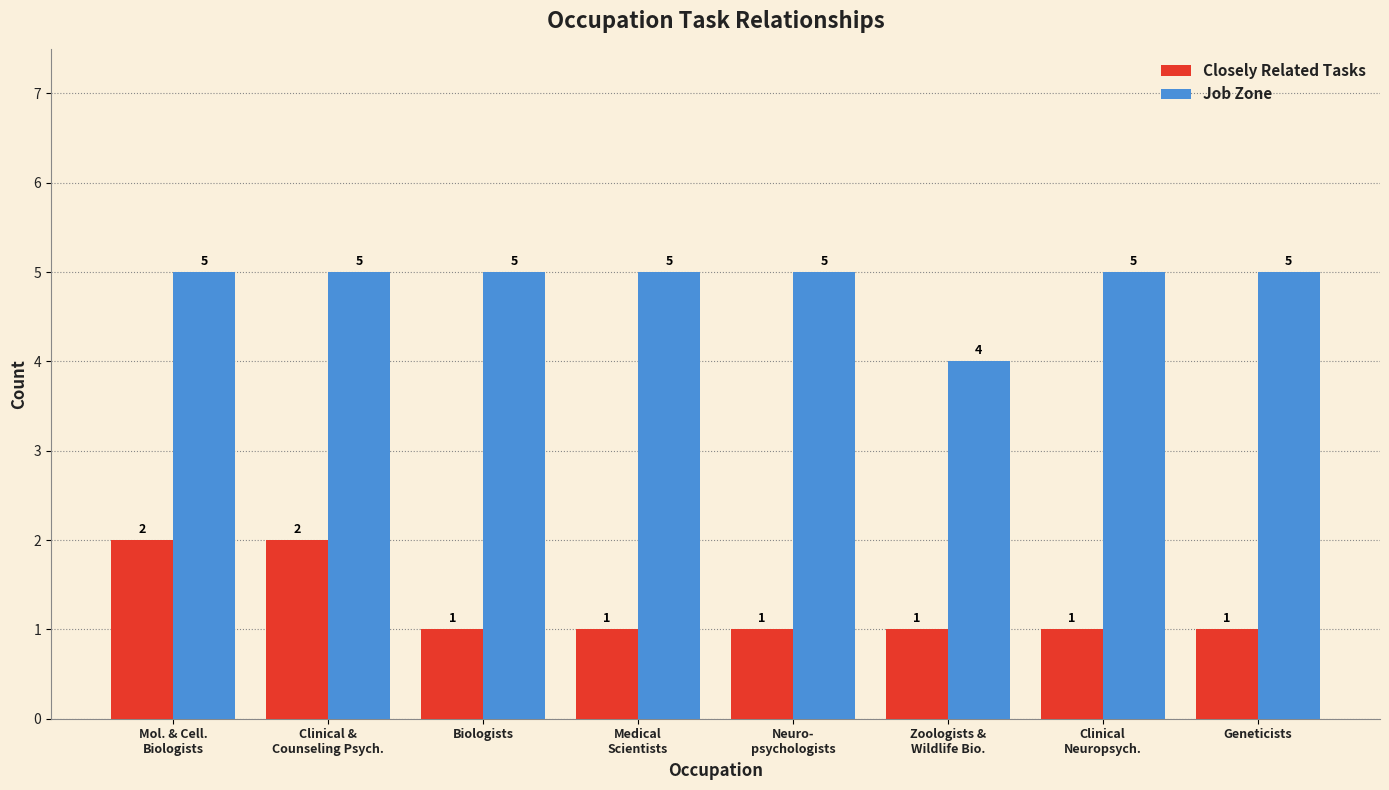

What are all the series names shown in the legend?

Closely Related Tasks, Job Zone